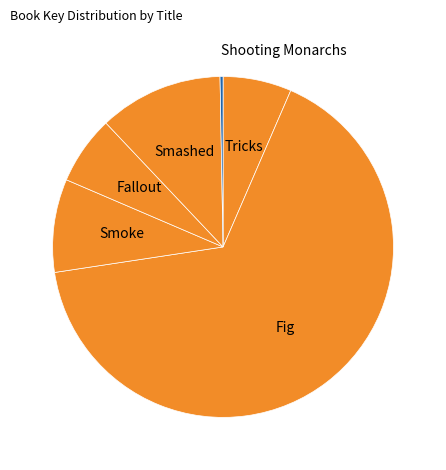

Is the sum of Smashed and Shooting Monarchs greater than half?

No